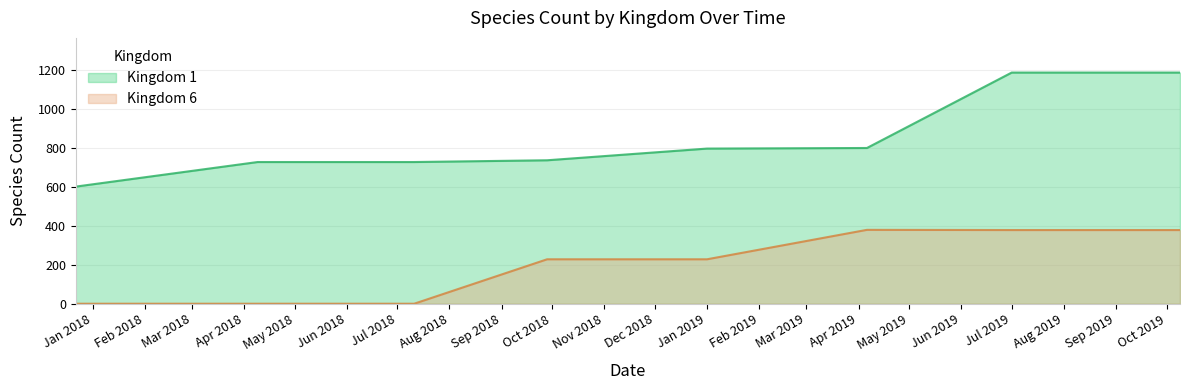

In Kingdom 6, how many points are higher than both neighbors (excluding endpoints)?

1